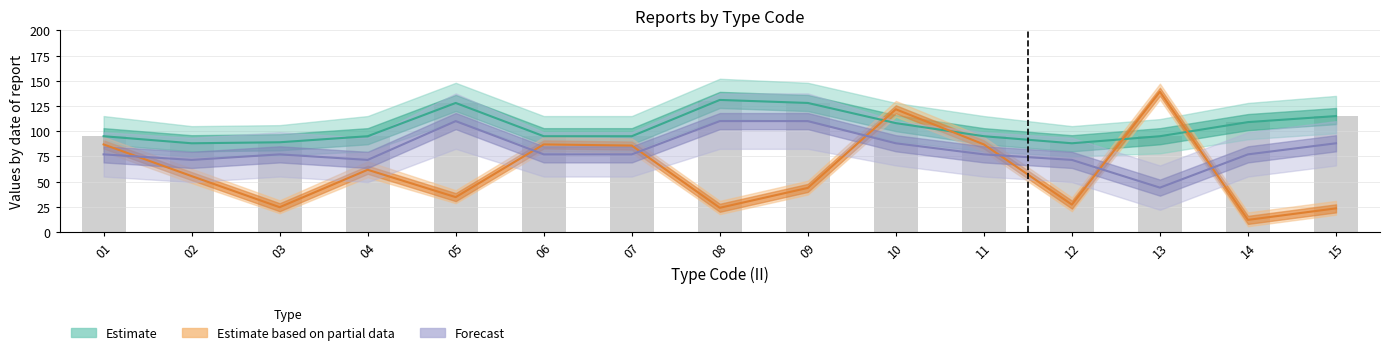

What is the highest value of the Forecast series?

110.0